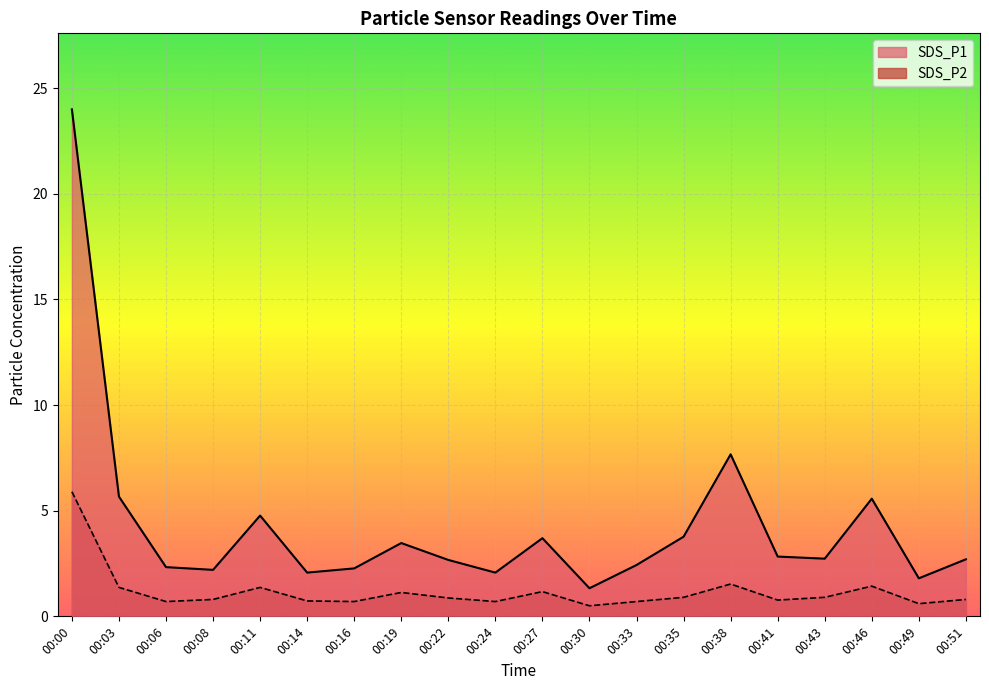

Rank the categories by SDS_P1 value from lowest to highest.

00:30, 00:49, 00:14, 00:24, 00:08, 00:16, 00:06, 00:33, 00:22, 00:51, 00:43, 00:41, 00:19, 00:27, 00:35, 00:11, 00:46, 00:03, 00:38, 00:00